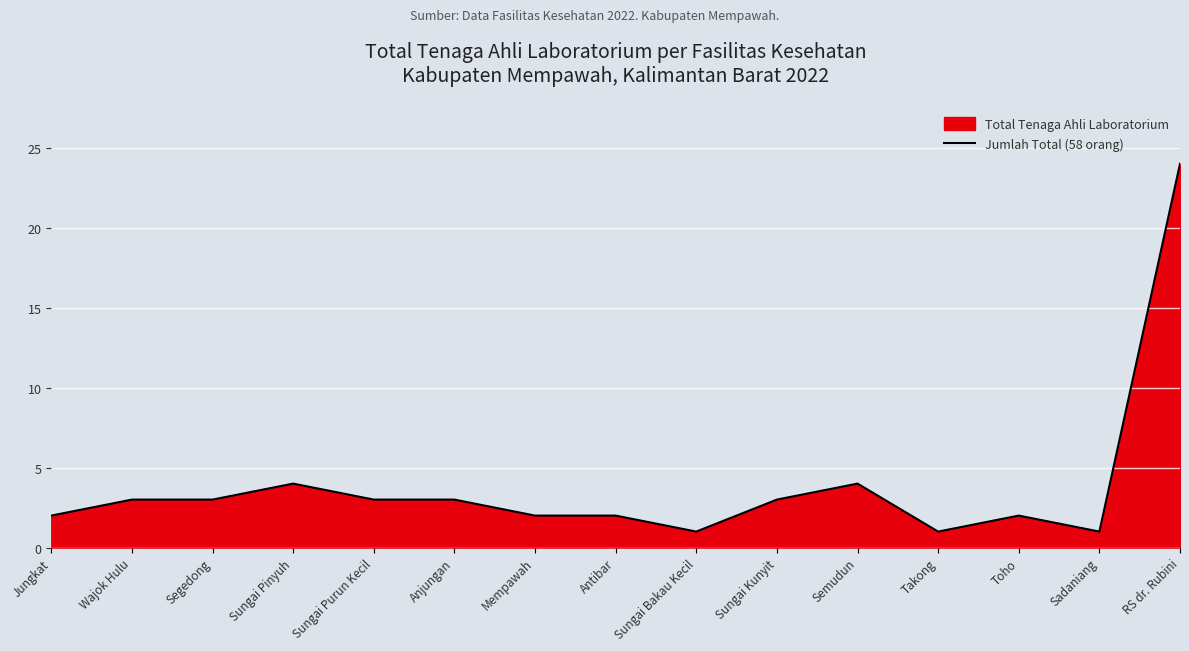

Reading left to right, extract all data points from this chart.

Jungkat=2	Wajok Hulu=3	Segedong=3	Sungai Pinyuh=4	Sungai Purun Kecil=3	Anjungan=3	Mempawah=2	Antibar=2	Sungai Bakau Kecil=1	Sungai Kunyit=3	Semudun=4	Takong=1	Toho=2	Sadaniang=1	RS dr. Rubini=24